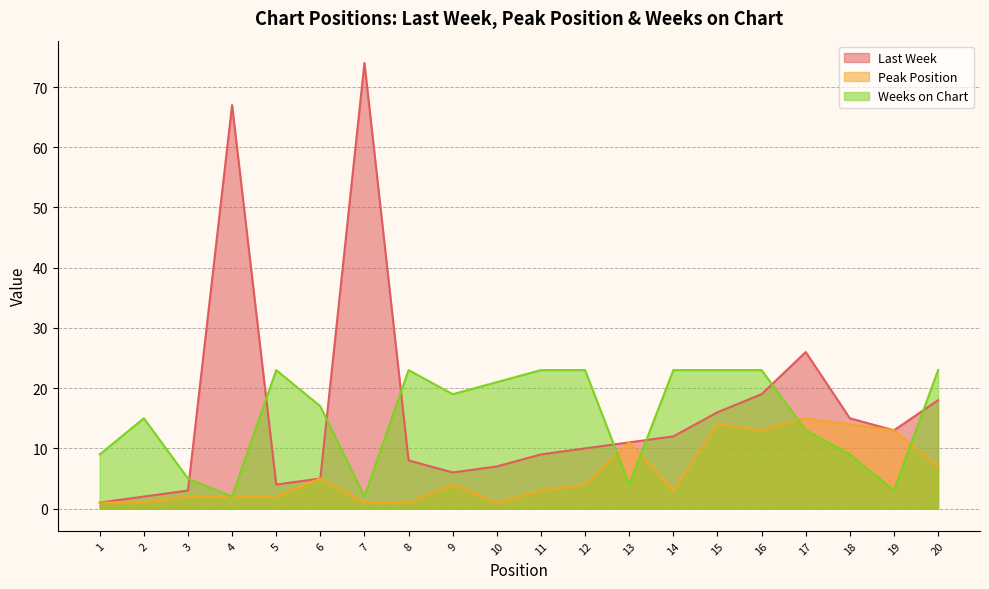

In Peak Position, how many points are higher than both neighbors (excluding endpoints)?

5